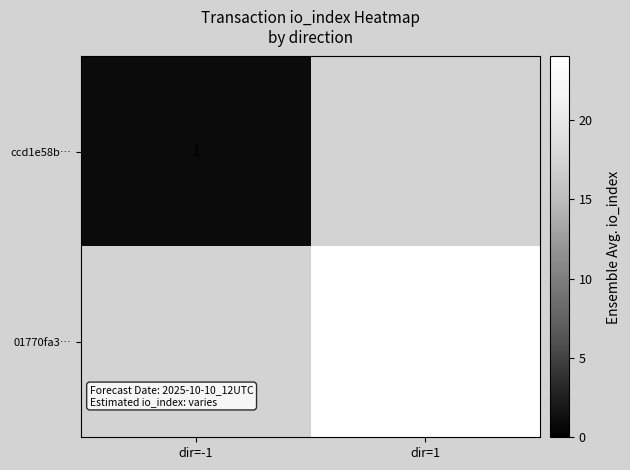

The value of ccd1e58b… at dir=-1 is 0. True or false?

False